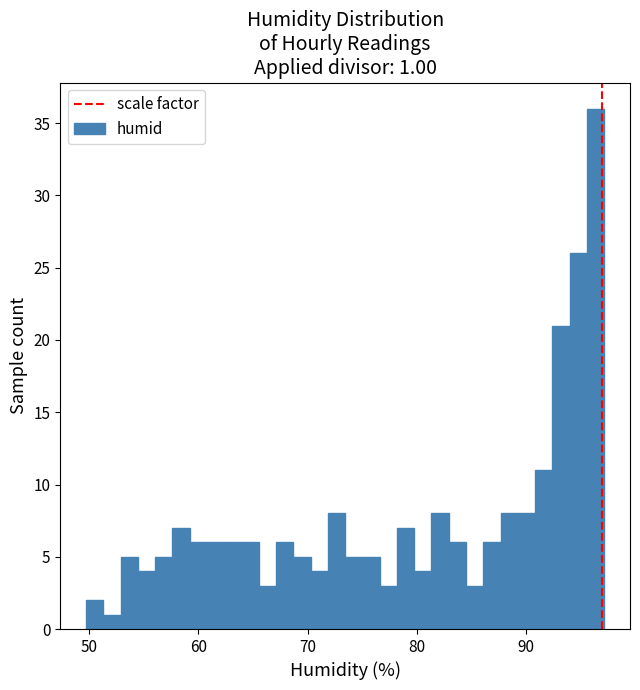

Around what value on the x-axis is the tallest bar? Give the approximate position of its centre, as read against the axis.

96